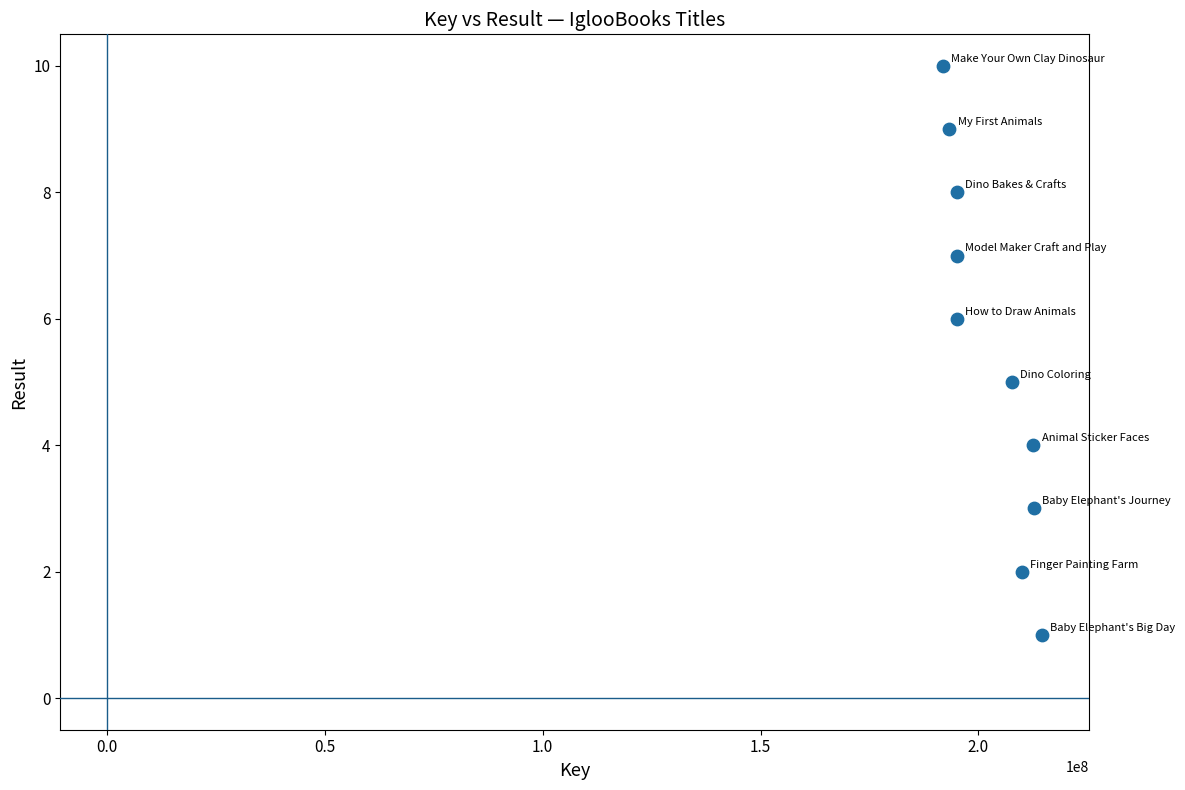

What is the average X value?

202807333